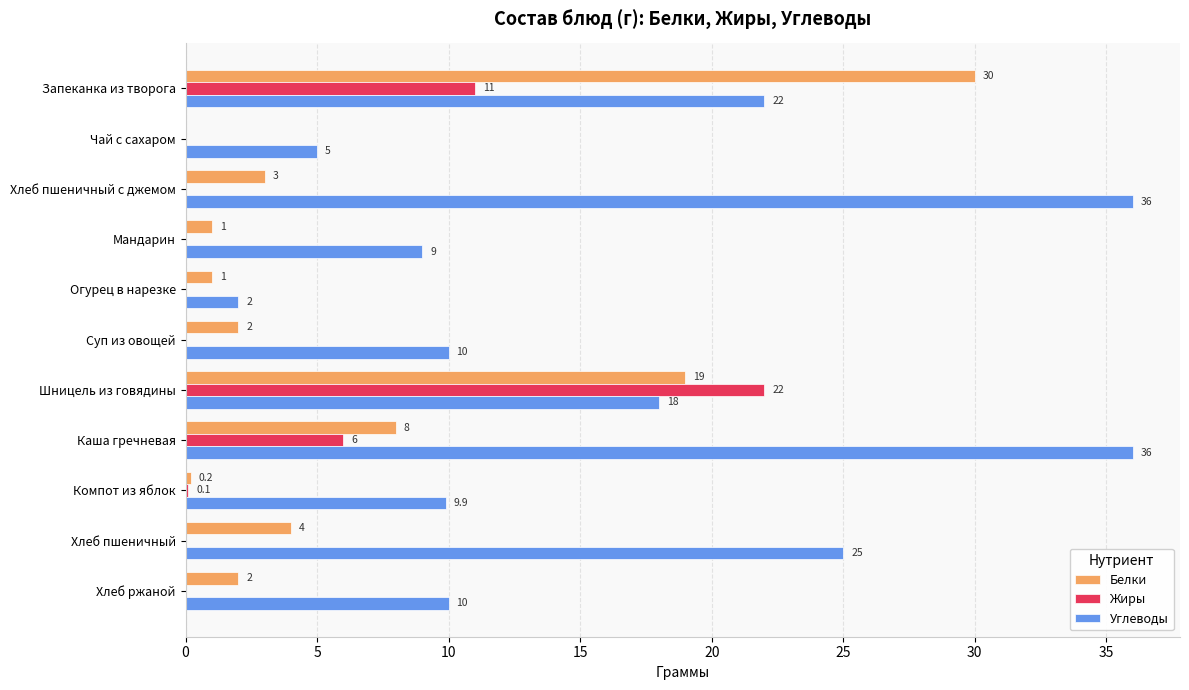

How many series are shown in this chart?

3